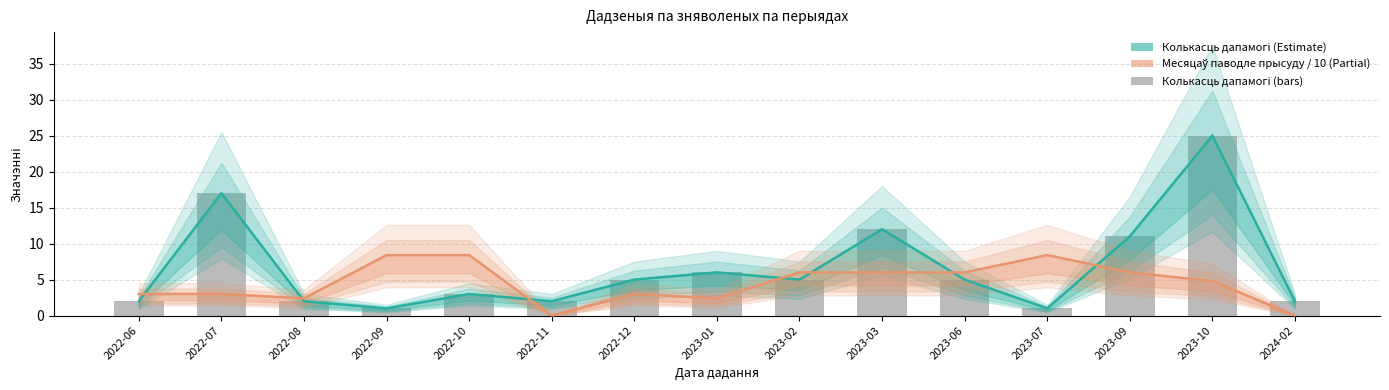

Which has a higher value, 2022-11 or 2023-01?

2023-01